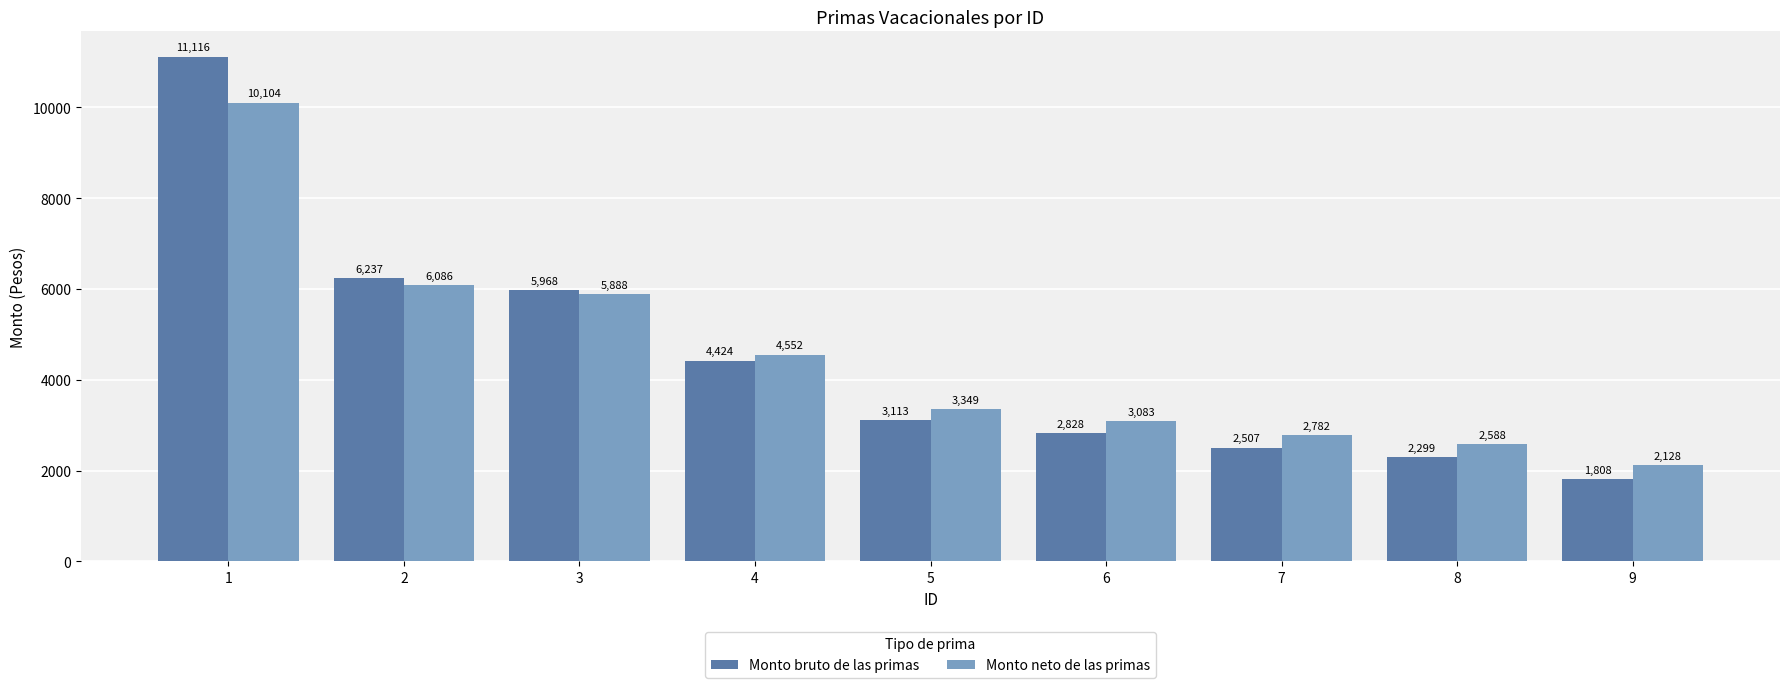

List the series in order of their overall mean, highest first.

Monto neto de las primas, Monto bruto de las primas